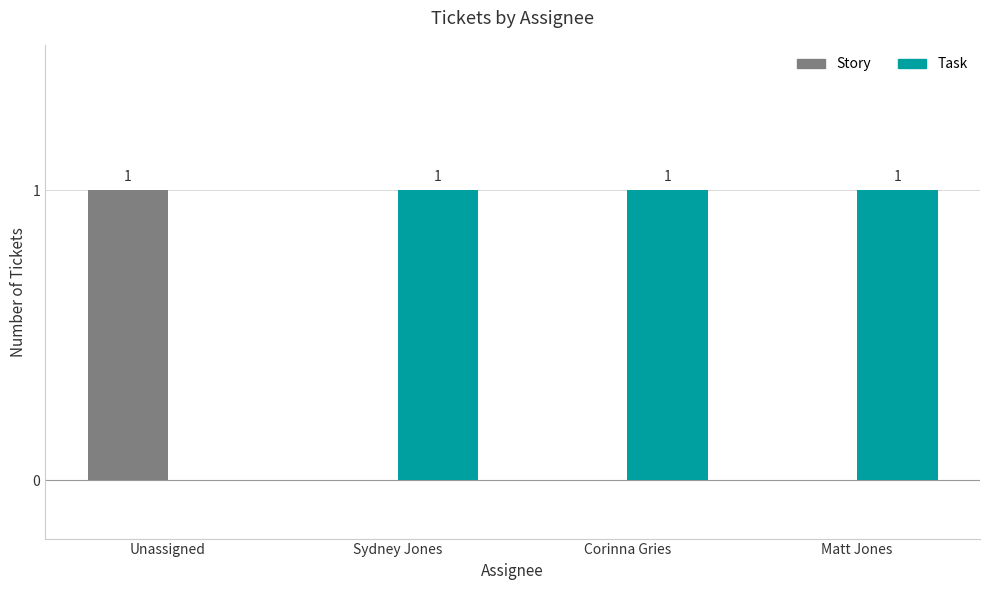

True or false: Task has a value of 1 at Sydney Jones.

True